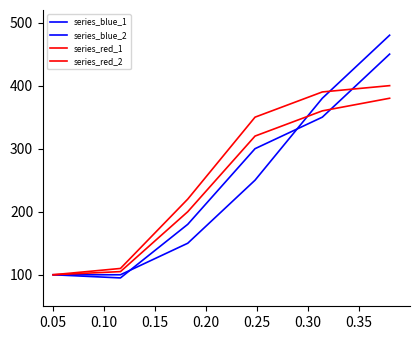

Does the chart have visible grid lines?

No